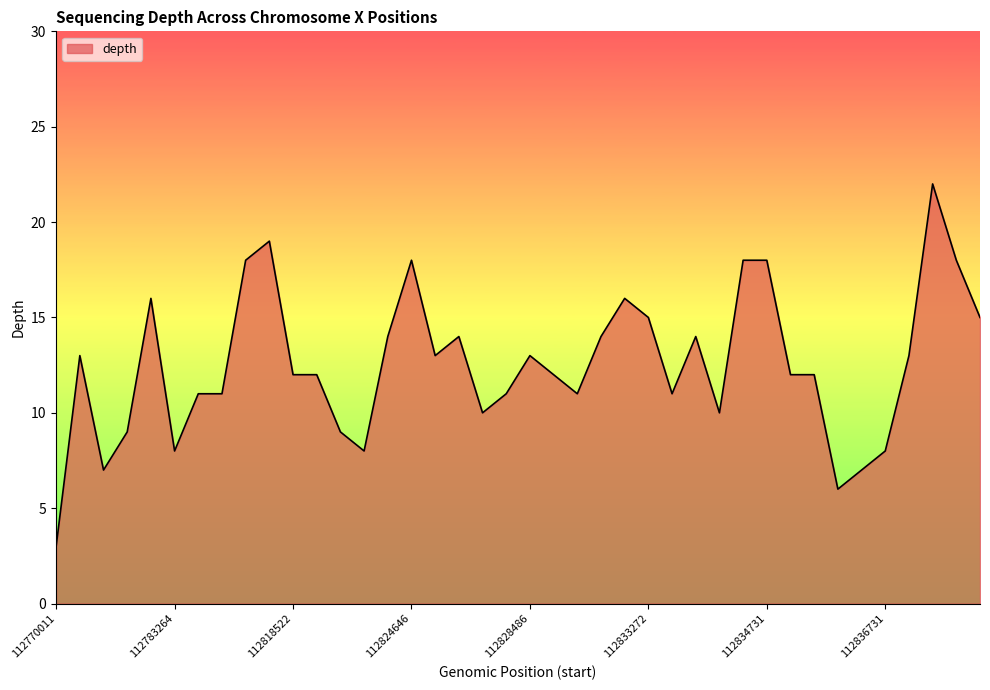

What is the smallest value displayed?

3